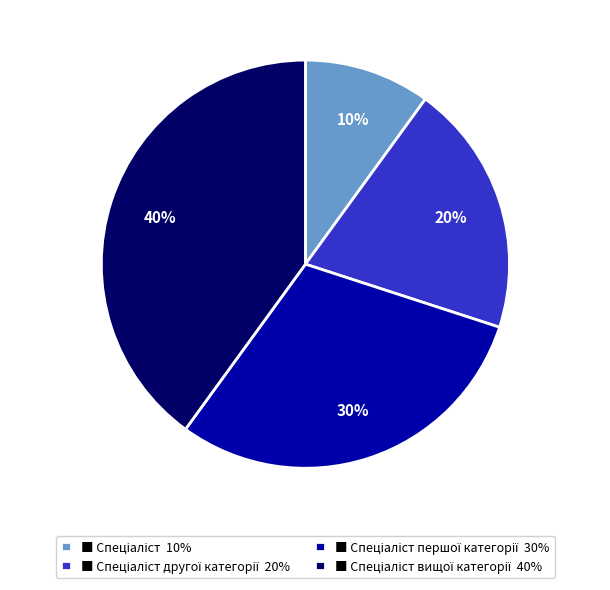

To the nearest percent, what is the average slice percentage?

25%